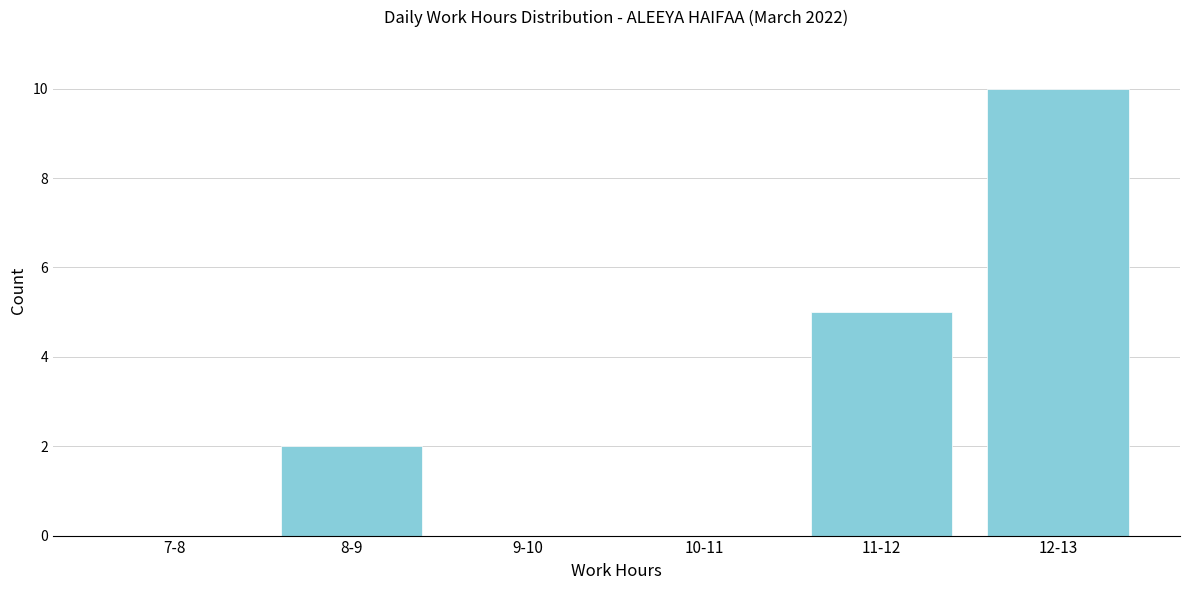

Reading left to right, transcribe all the data shown in this chart.

7-8=0	8-9=2	9-10=0	10-11=0	11-12=5	12-13=10